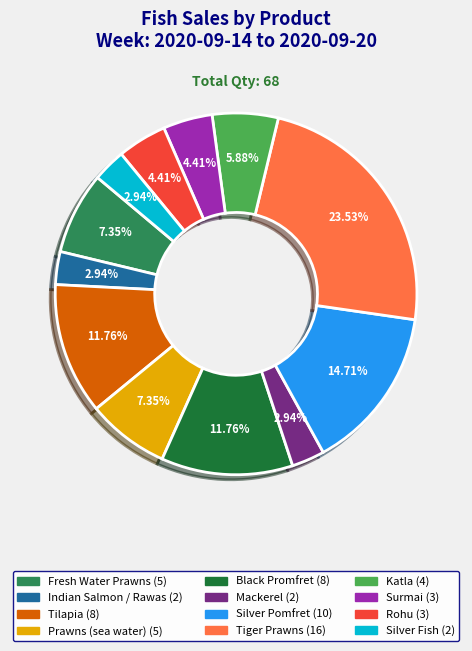

Combined, do Mackerel and Fresh Water Prawns account for over 50%?

No